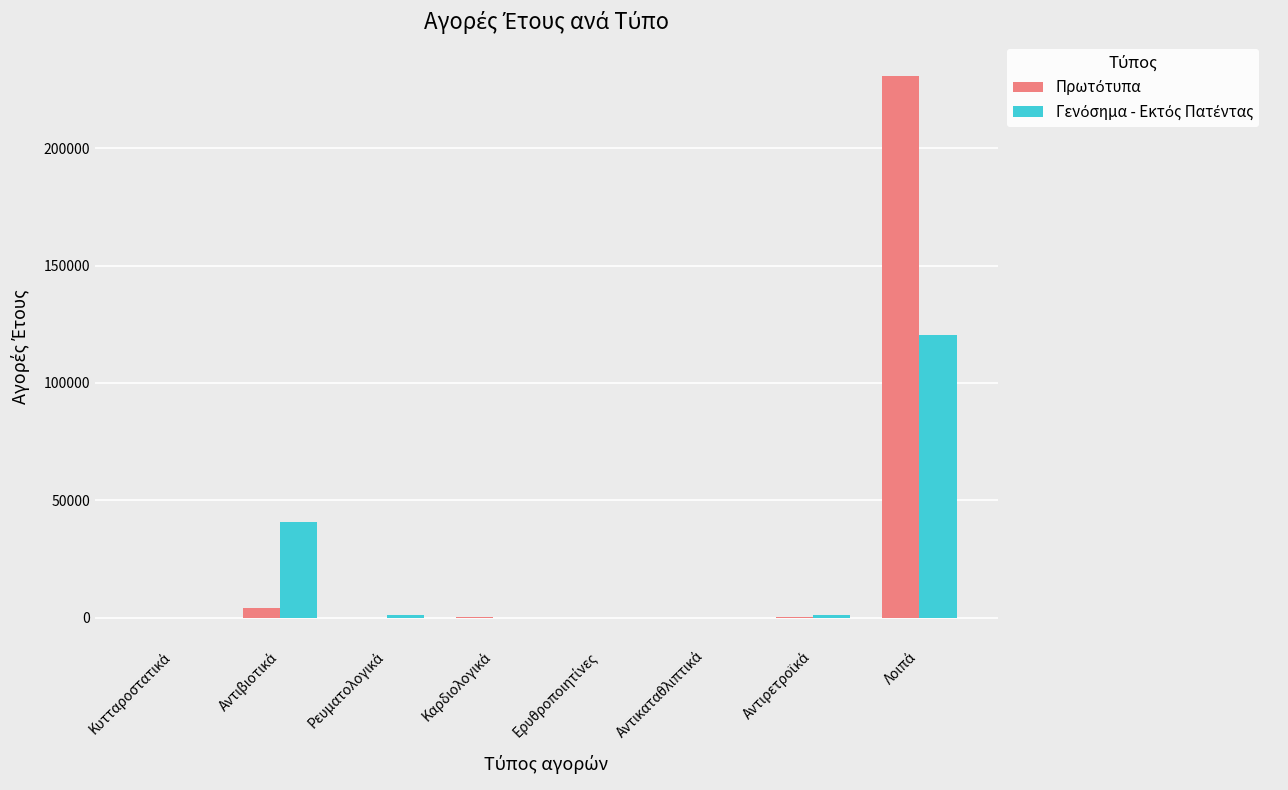

How many series are shown in this chart?

2